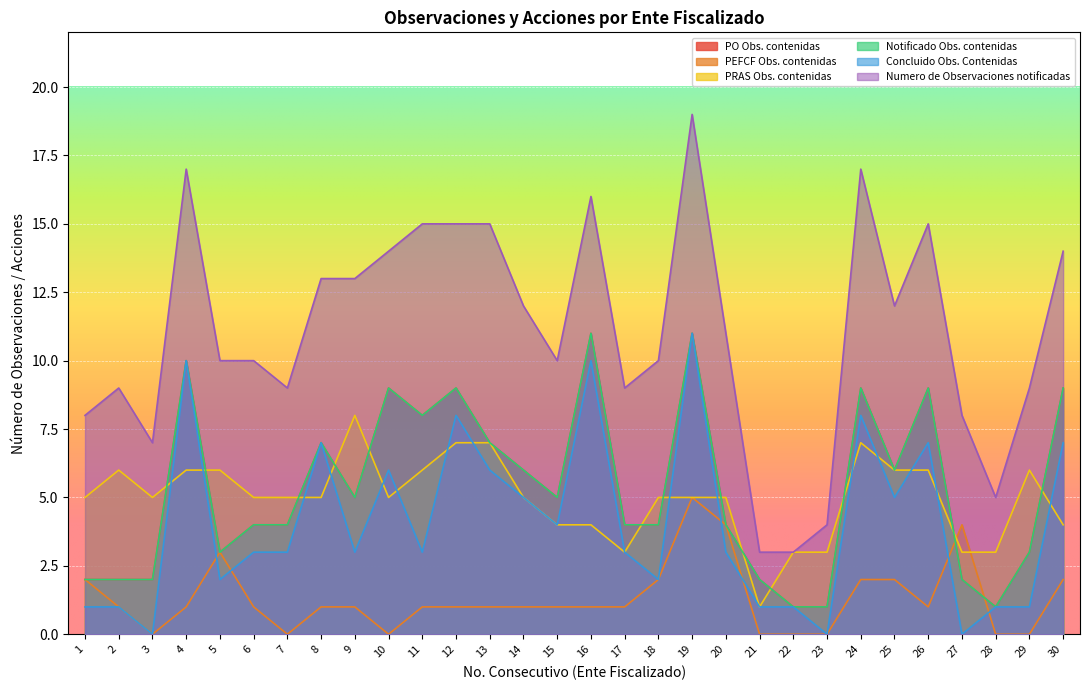

List the labels in order of PEFCF Obs. contenidas value, smallest first.

3, 7, 10, 21, 22, 23, 28, 29, 2, 4, 6, 8, 9, 11, 12, 13, 14, 15, 16, 17, 26, 1, 18, 24, 25, 30, 5, 20, 27, 19